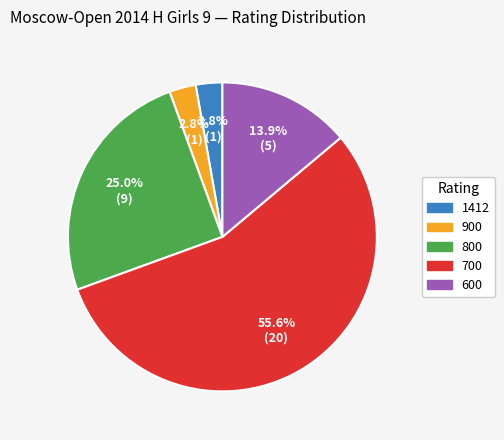

What percentage do 600 and 900 together represent?

16.7%